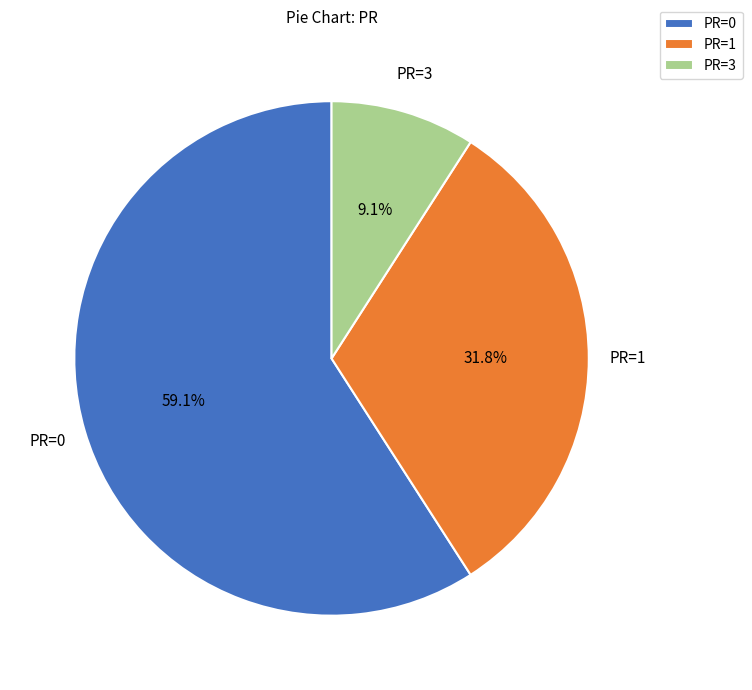

Is there any slice that represents more than half of the pie?

Yes